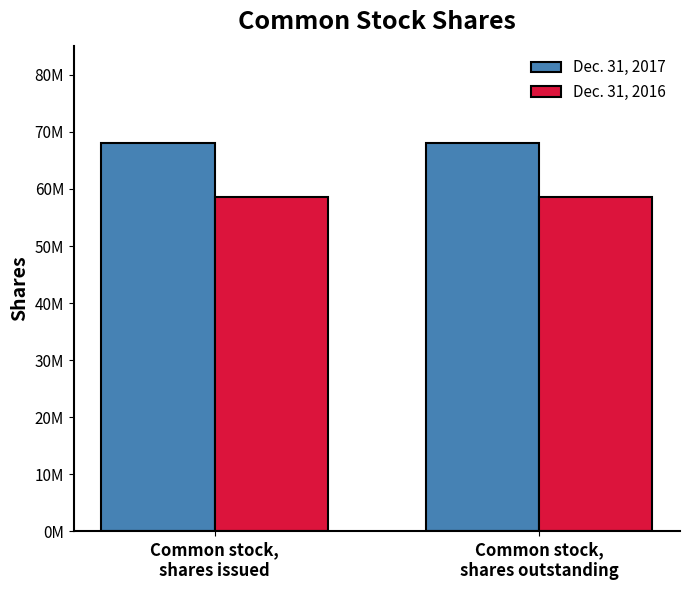

What is the label of the 1st bar from the right?

Common stock,
shares outstanding